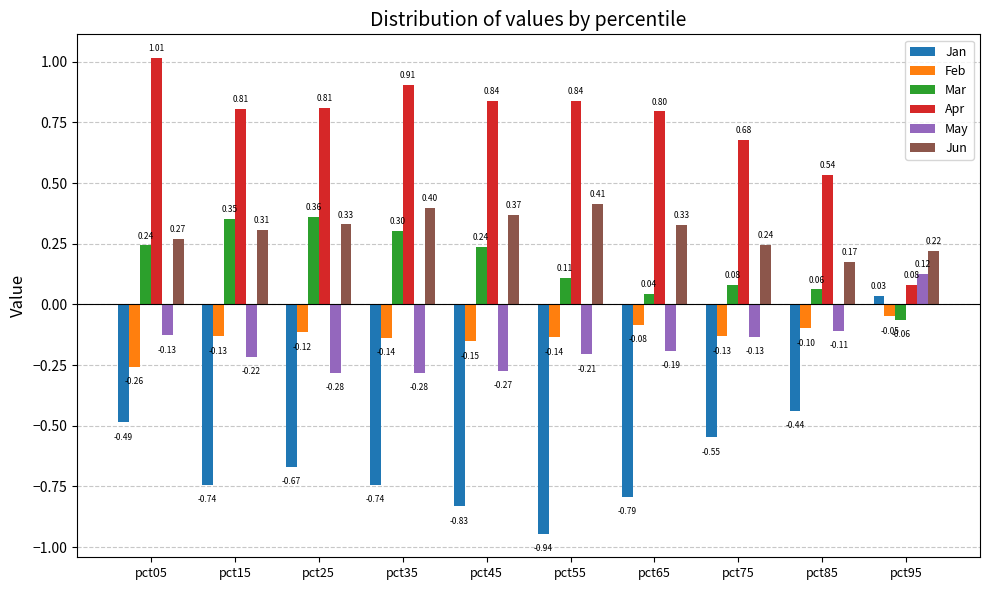

At how many categories does at least one series exceed 0?

10